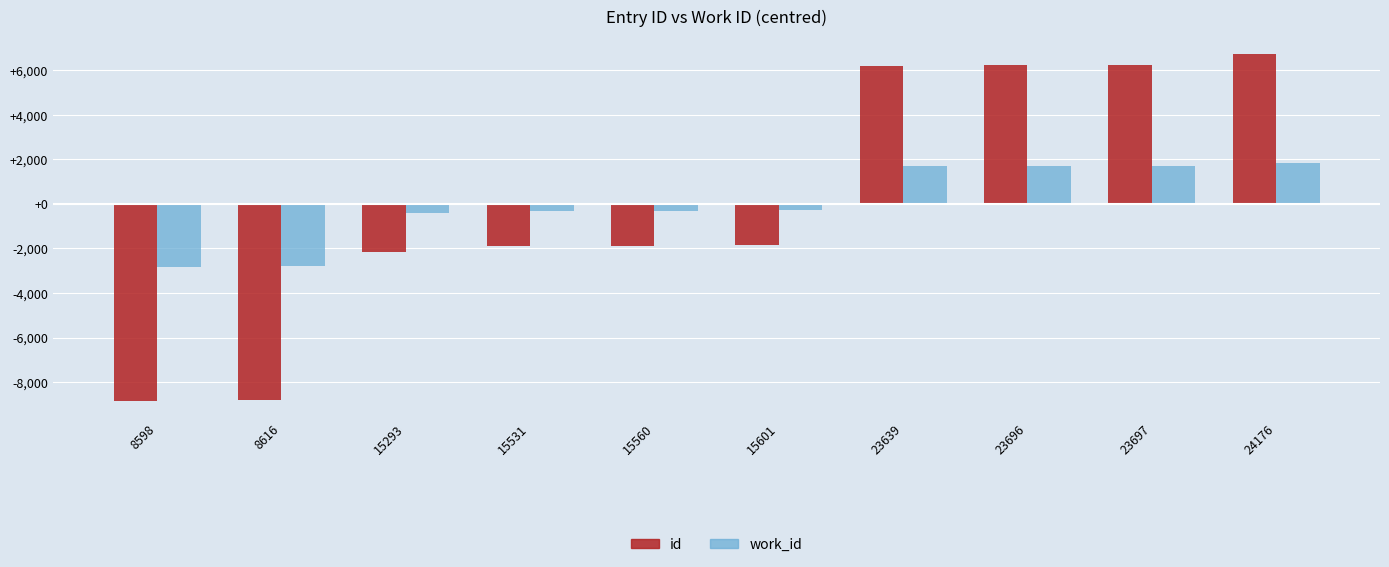

What is the value of the work_id bar at the 8th from the left?

1709.7